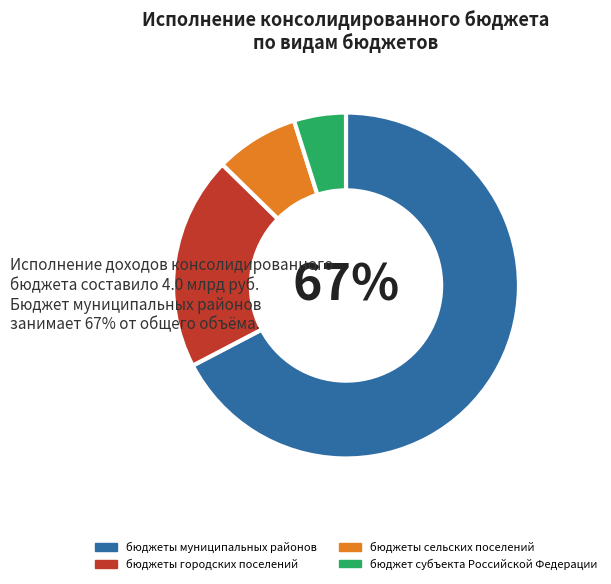

To the nearest percent, what is the average slice percentage?

25%